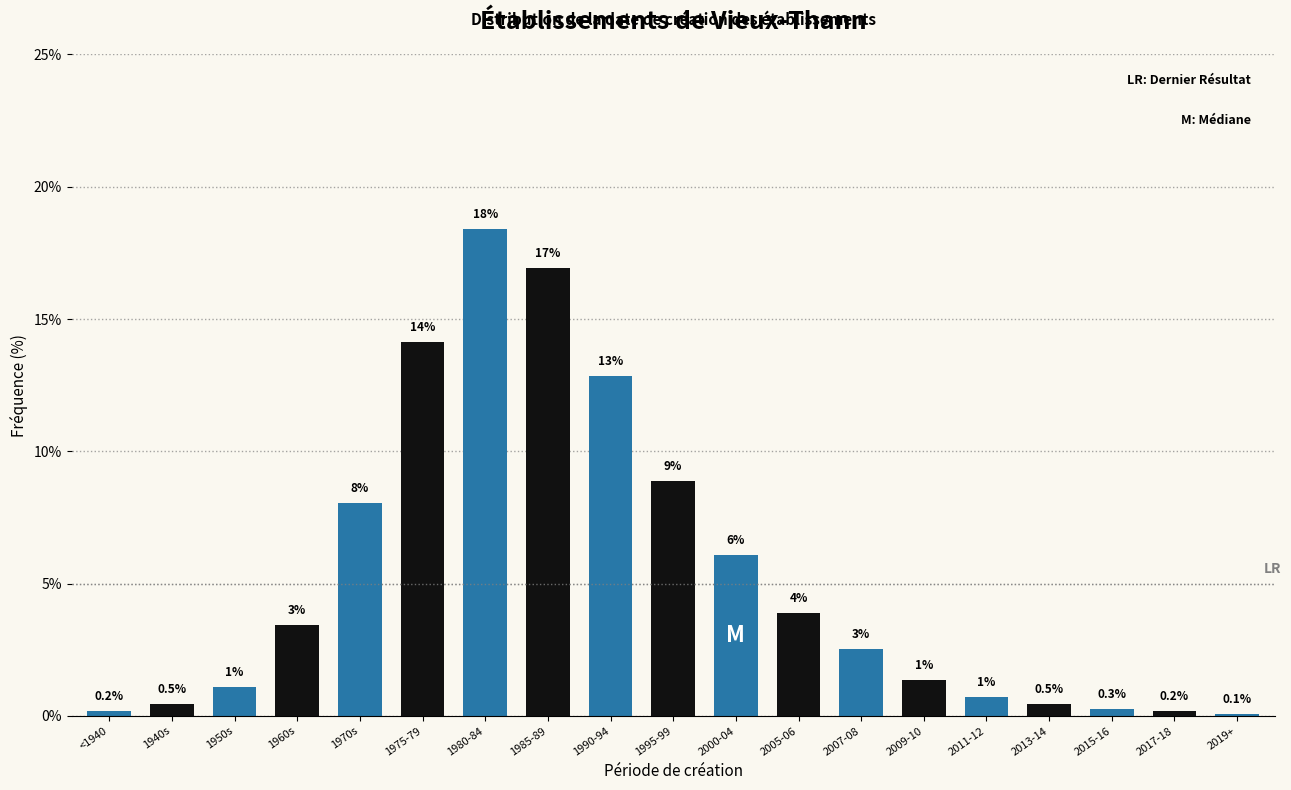

Does the chart contain any negative values?

No